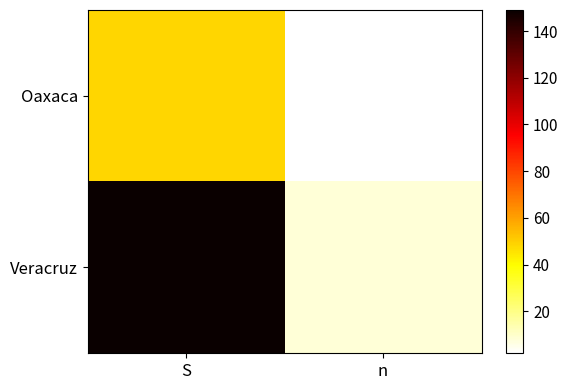

Rank the series by their maximum value, from lowest to highest.

Oaxaca, Veracruz